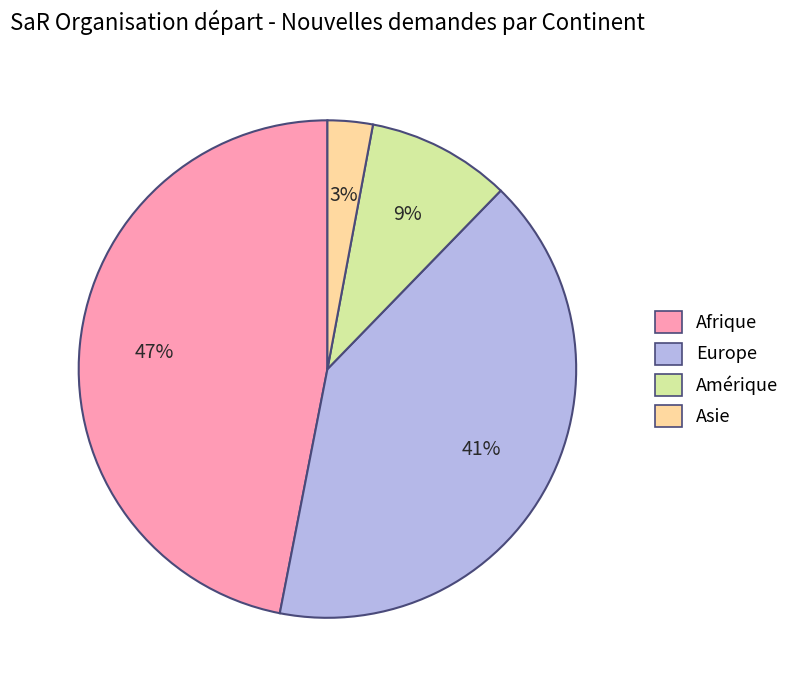

Is Afrique the majority of the pie?

No